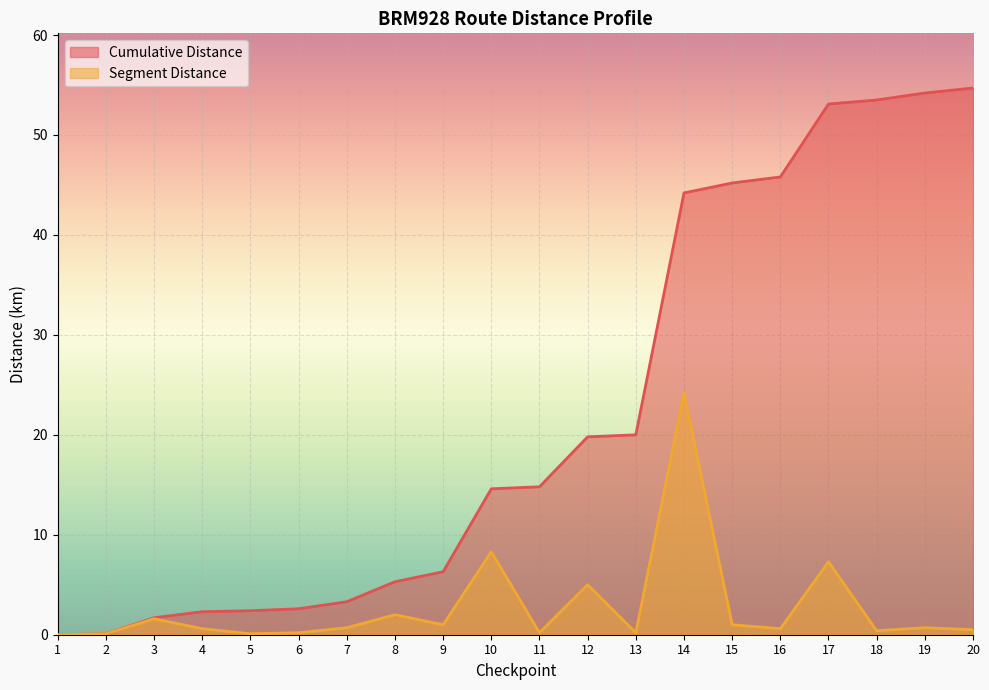

Which series has the largest range (max minus min)?

Cumulative Distance